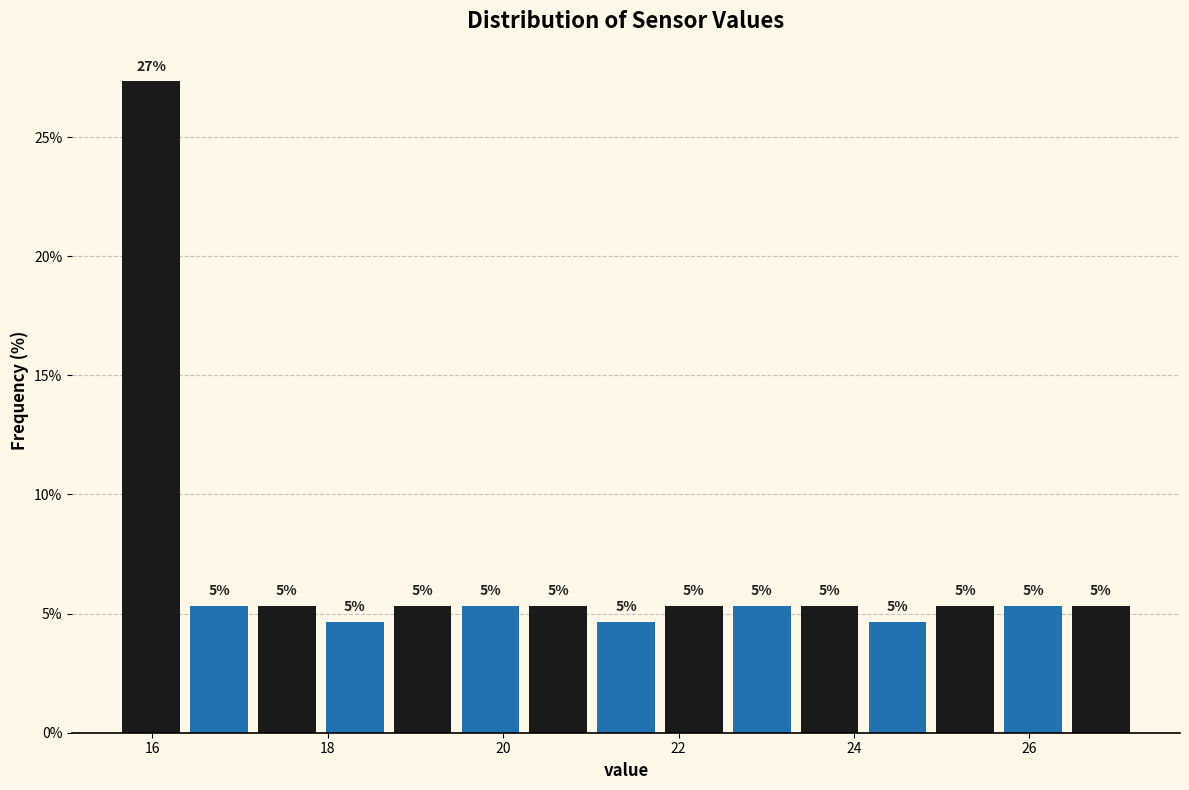

Read against the x-axis, roughly where is the centre of the tallest bar?

16.0